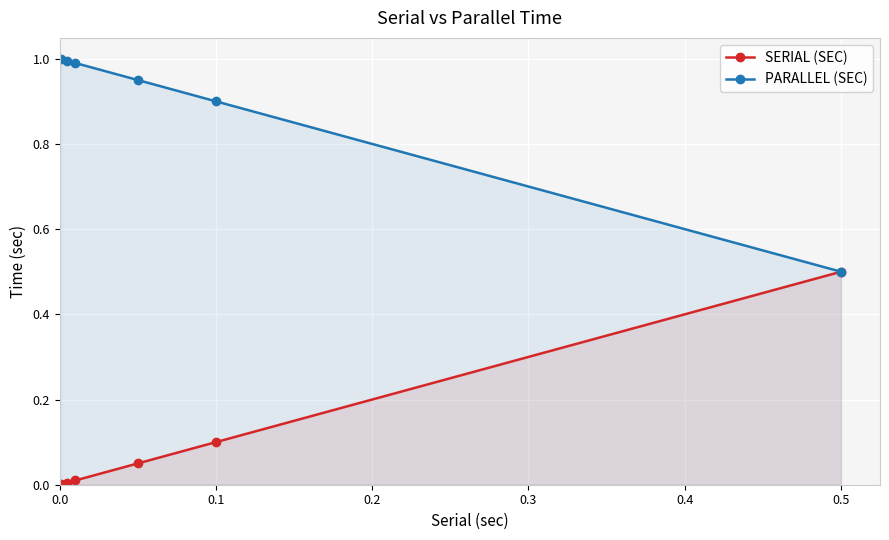

Is it true that SERIAL (SEC) equals 0.7 at 0.5?

False